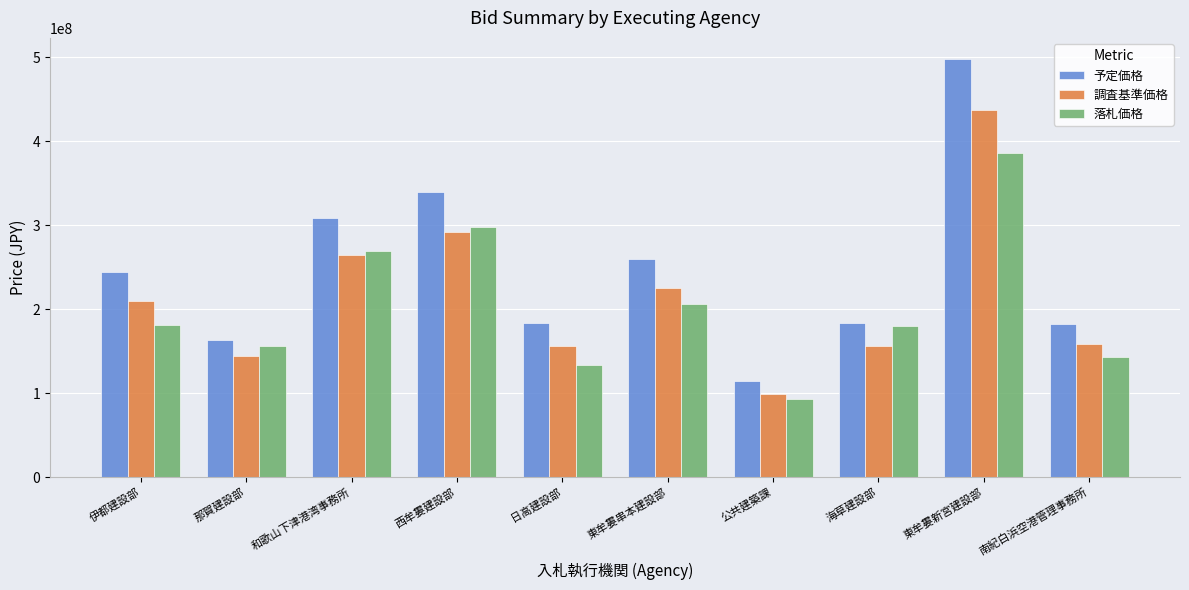

How many bars are there in each group?

3